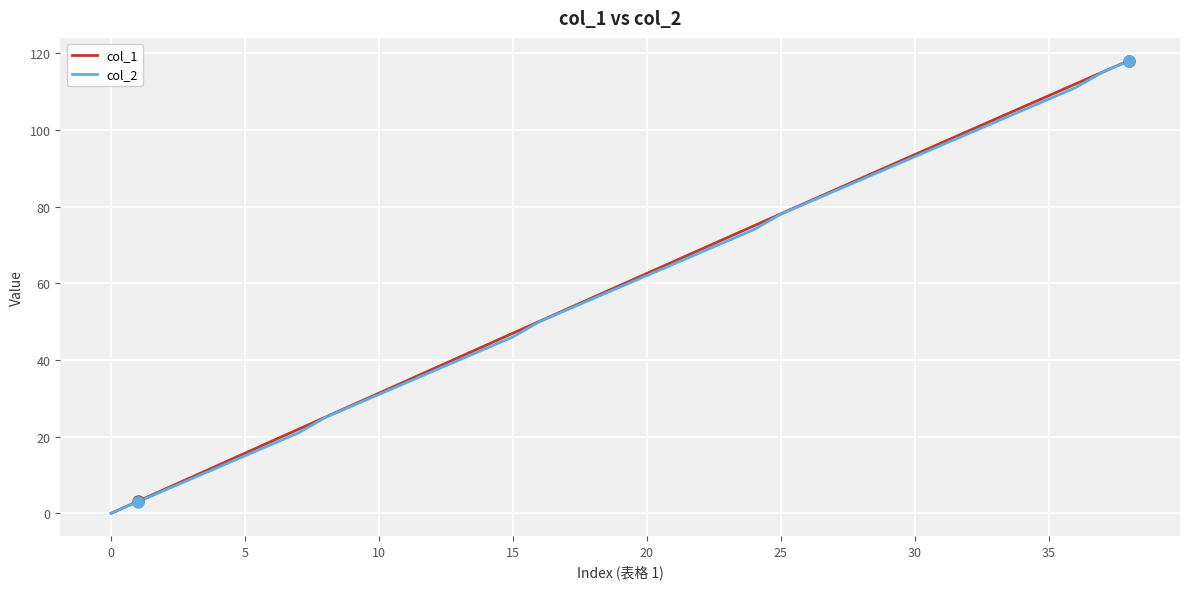

What is the highest value of the col_2 series?

118.0